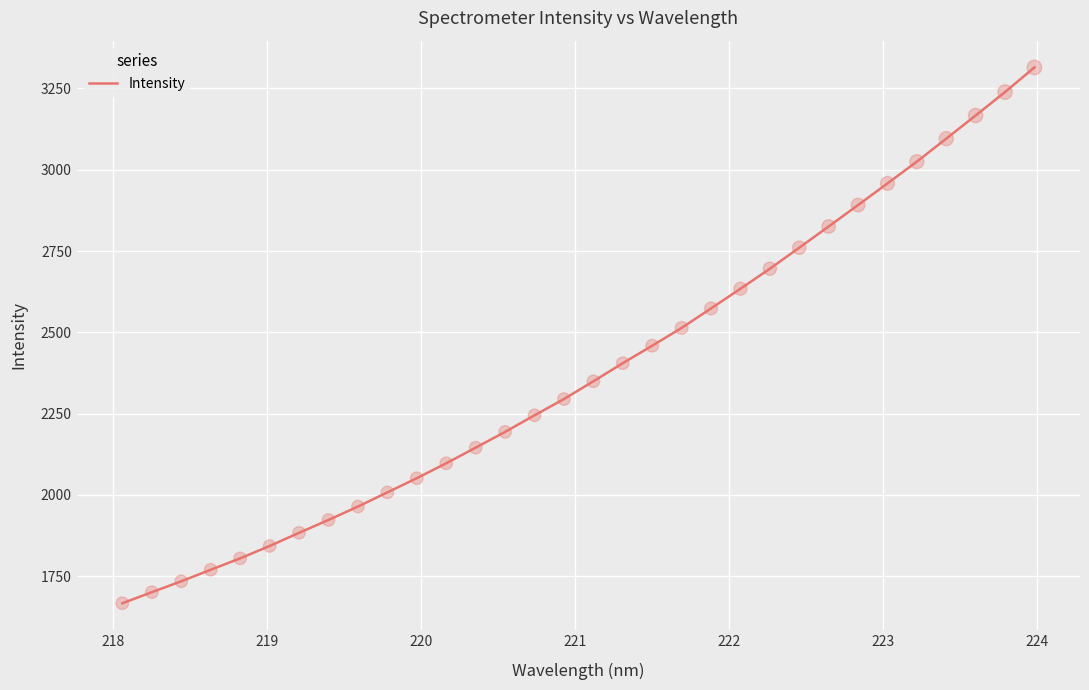

What is the smallest value displayed?

1666.9